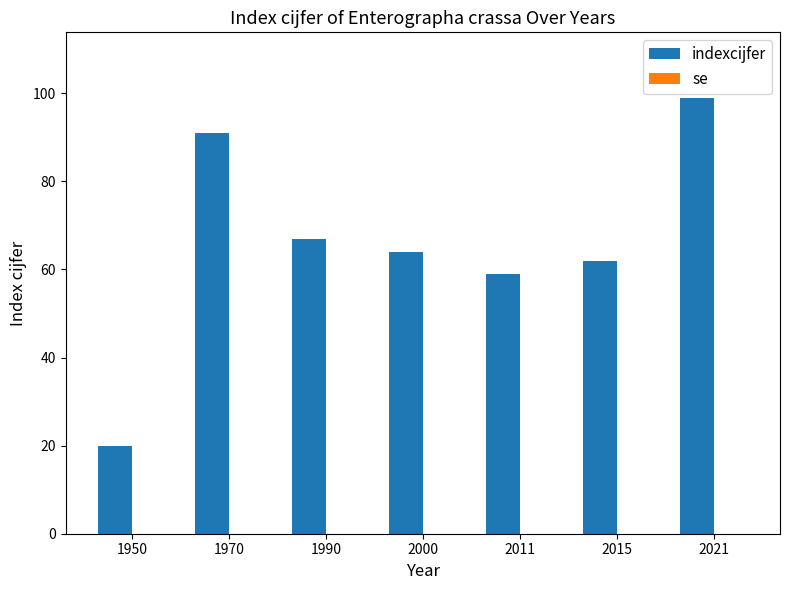

What is the minimum value shown in the chart?

20